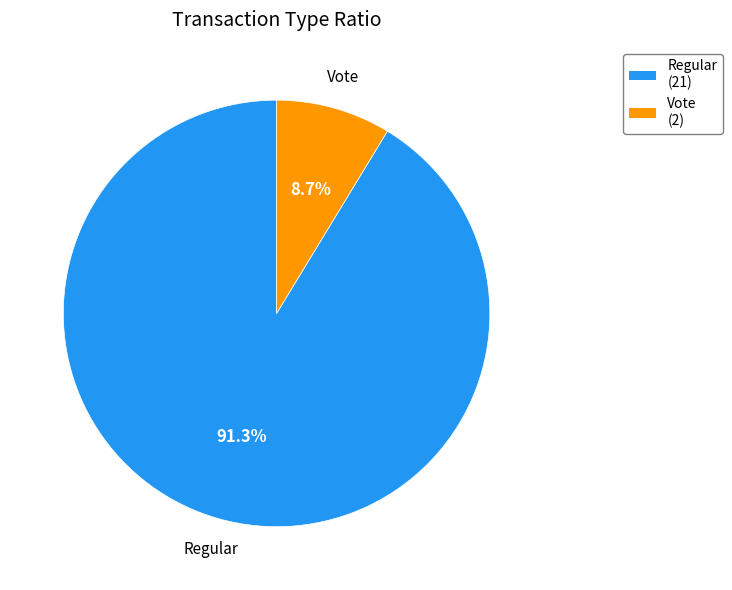

Does any single category account for the majority?

Yes